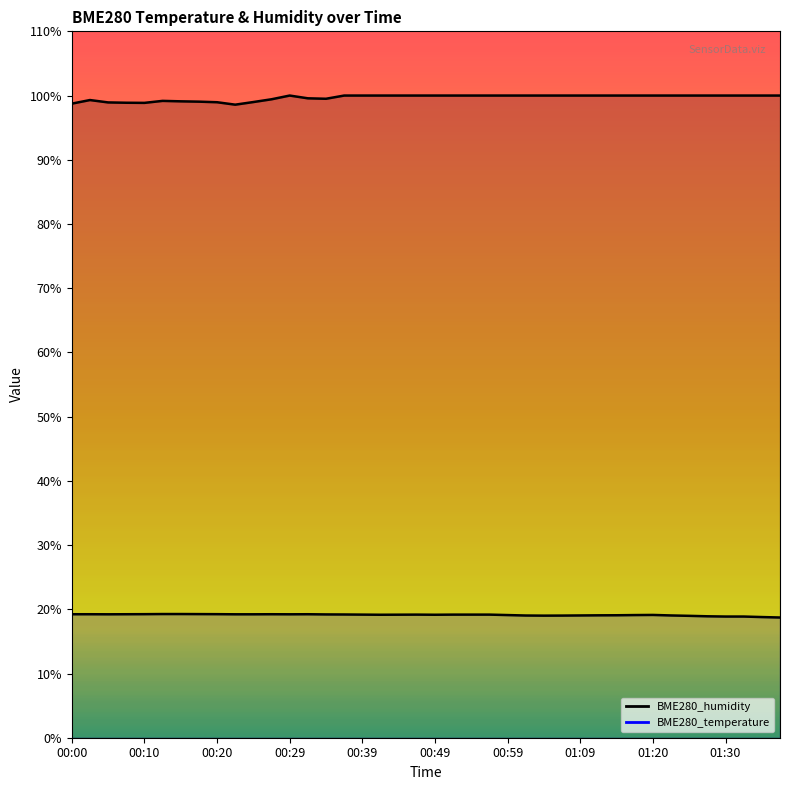

Which has a higher value, 01:12 or 00:17?

00:17